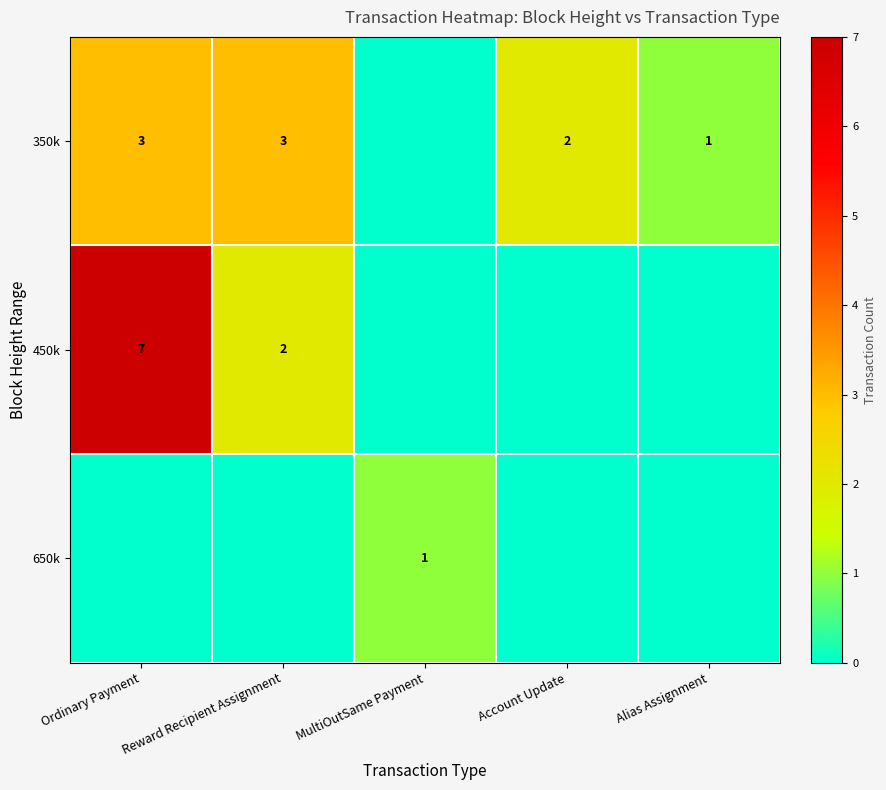

The value of 650k at MultiOutSame Payment is 0. True or false?

False